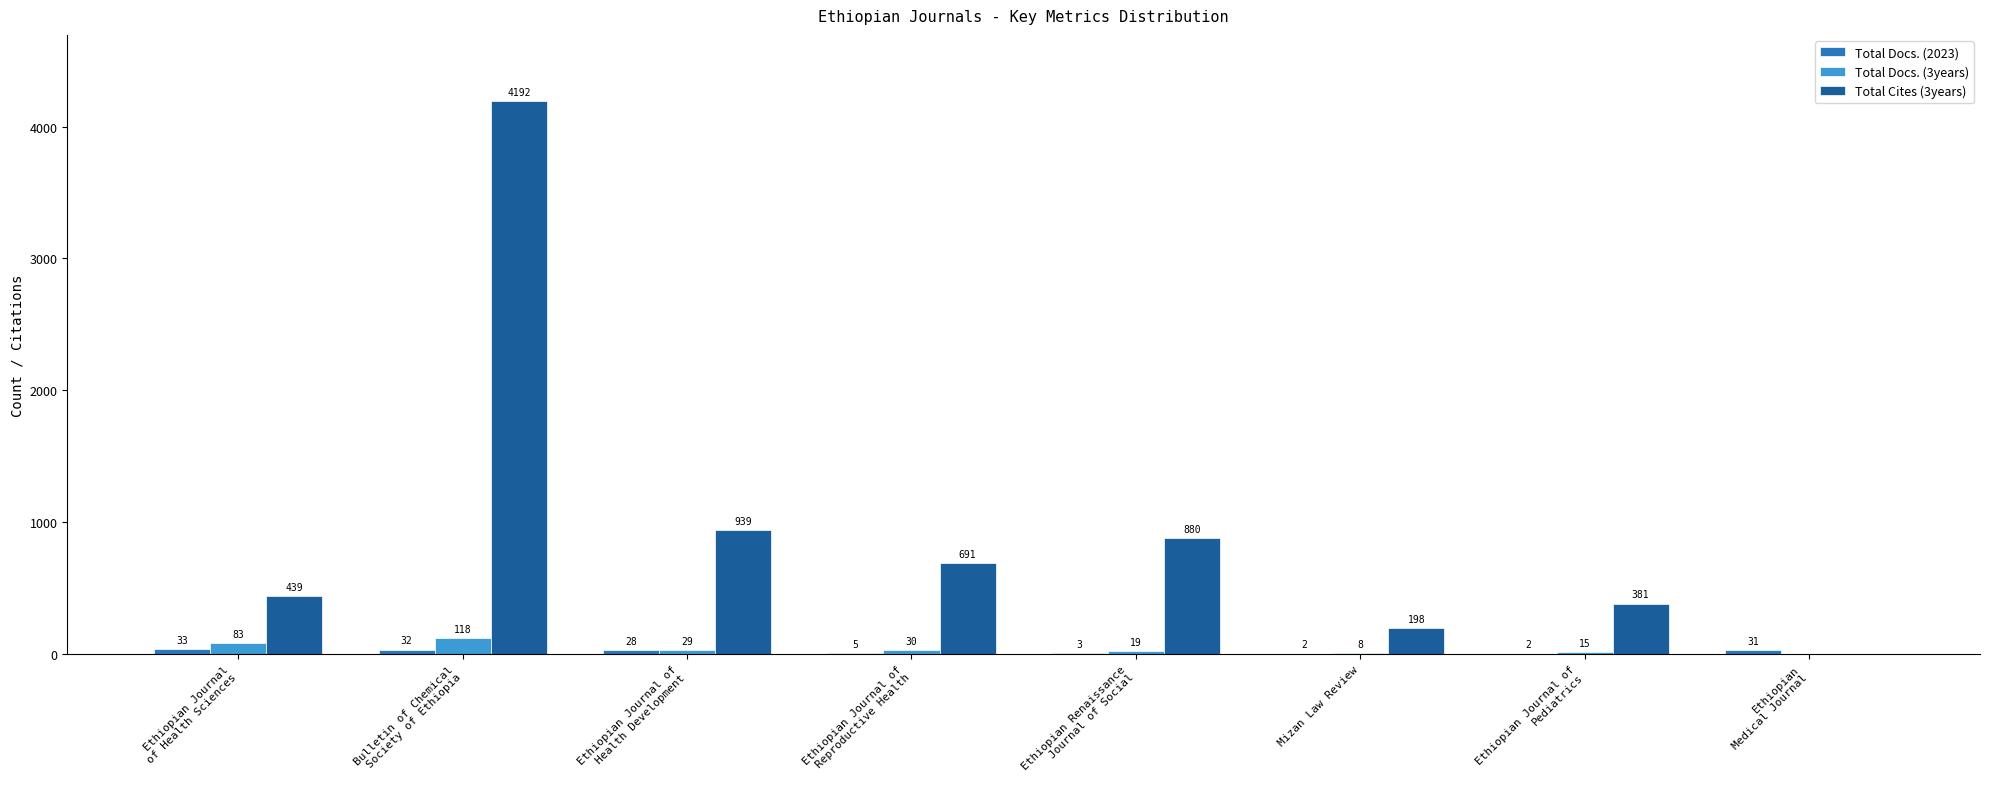

What is the greatest value displayed?

4192